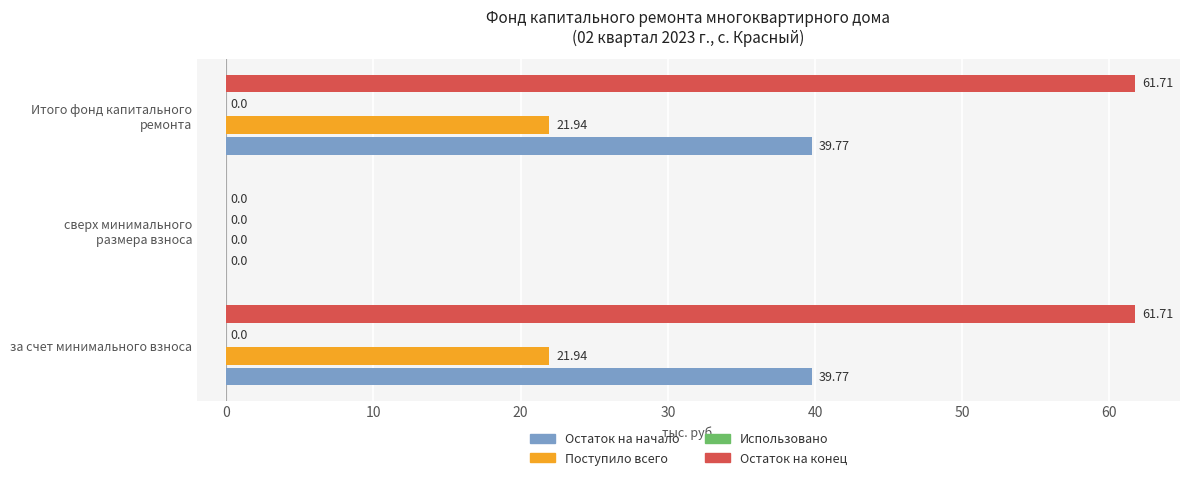

What position from the right is 0?

2